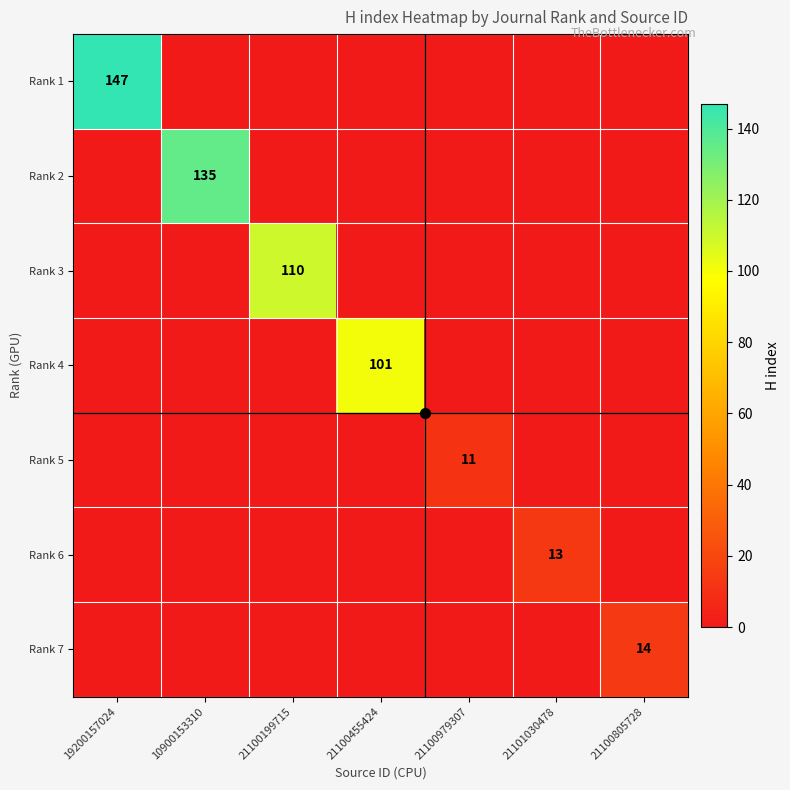

True or false: Rank 6 has a value of 7 at 10900153310.

False